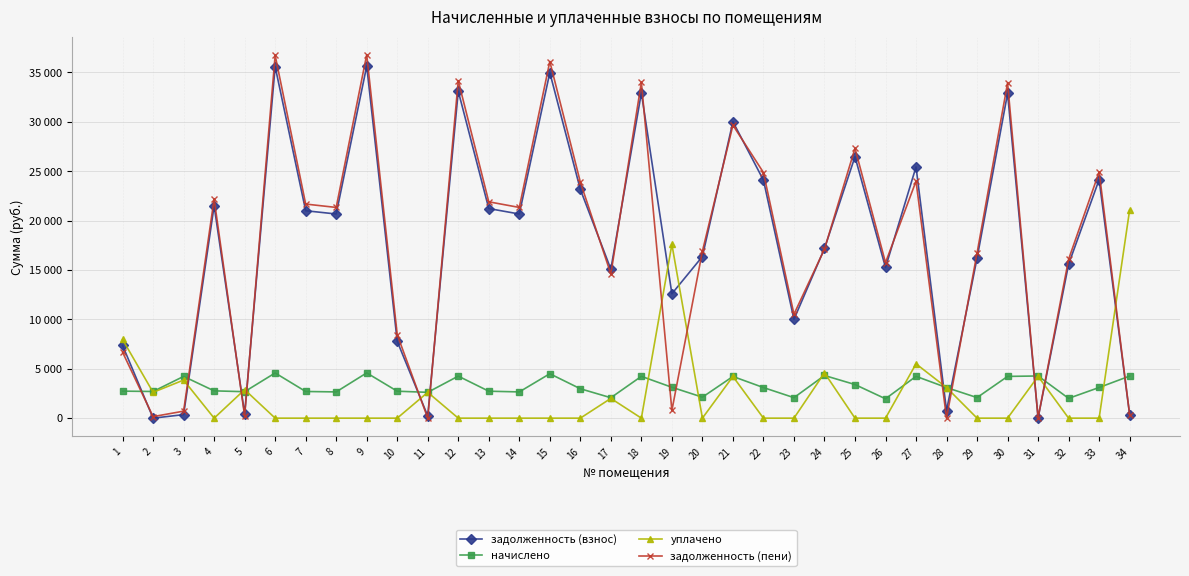

Rank the series at 16 from lowest to highest value.

уплачено, начислено, задолженность (взнос), задолженность (пени)